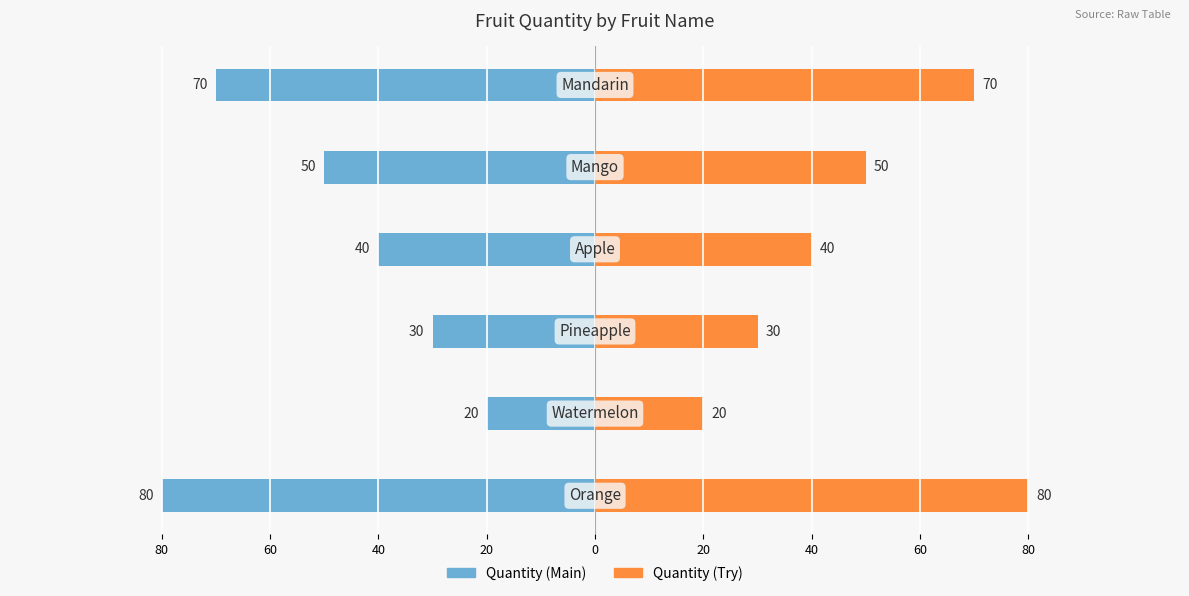

Rank the series by their average value, from lowest to highest.

Quantity (Main), Quantity (Try)